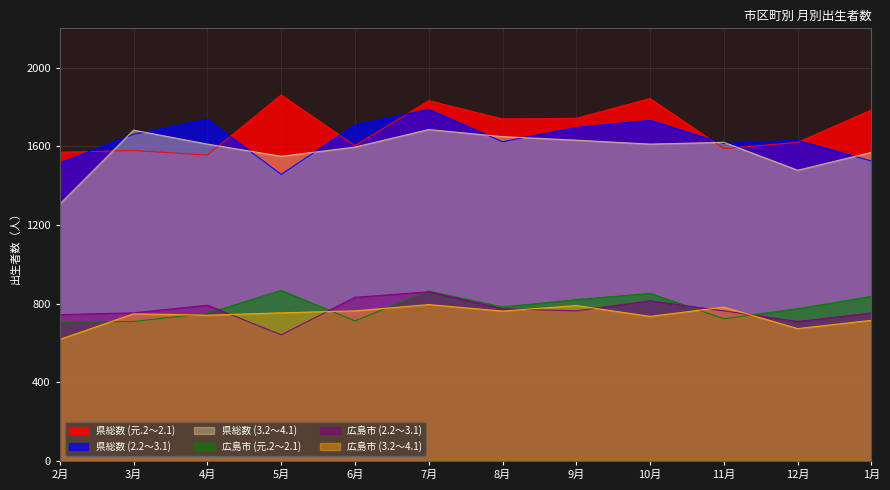

The 県総数 (2.2～3.1) series shows 1788 at 7月. True or false?

True